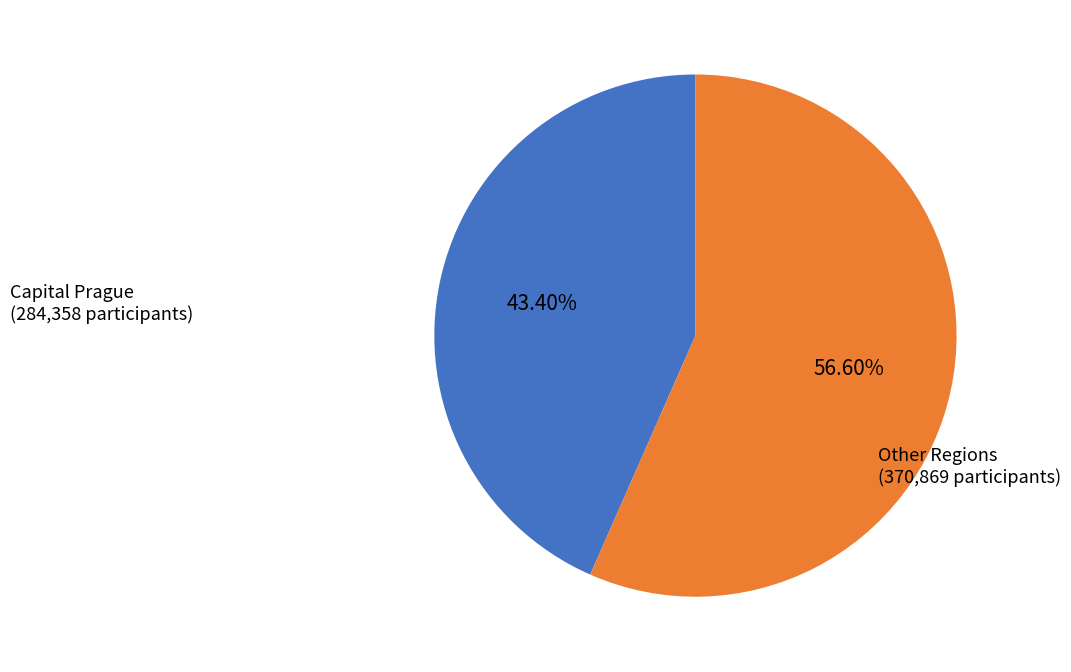

Do Capital Prague and Other Regions together represent more than half of the pie?

Yes